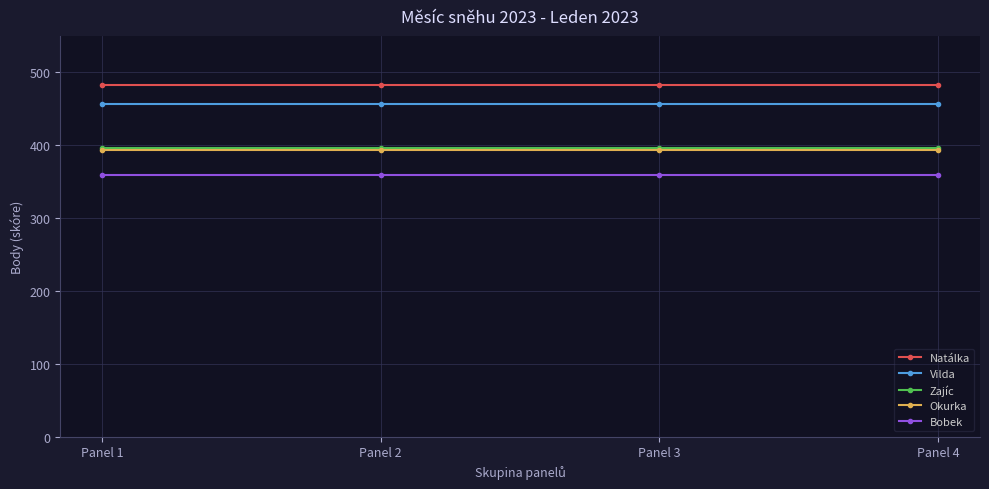

True or false: Natálka has more than 2 interior local peaks.

False